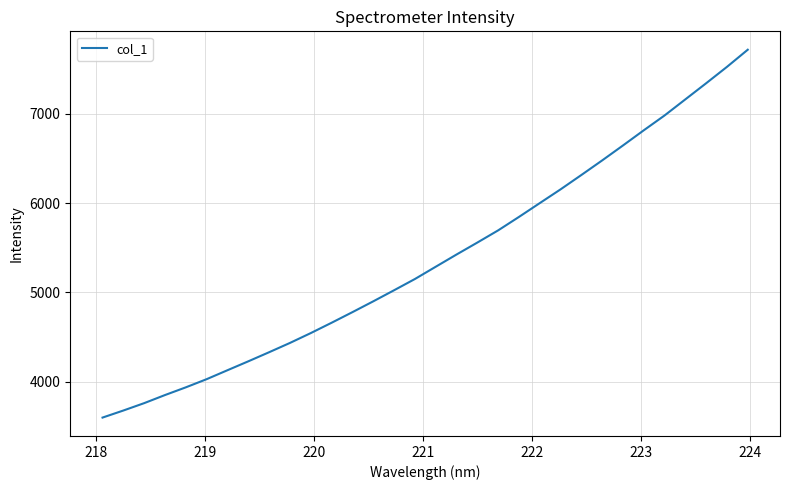

What is the smallest value displayed?

3597.5